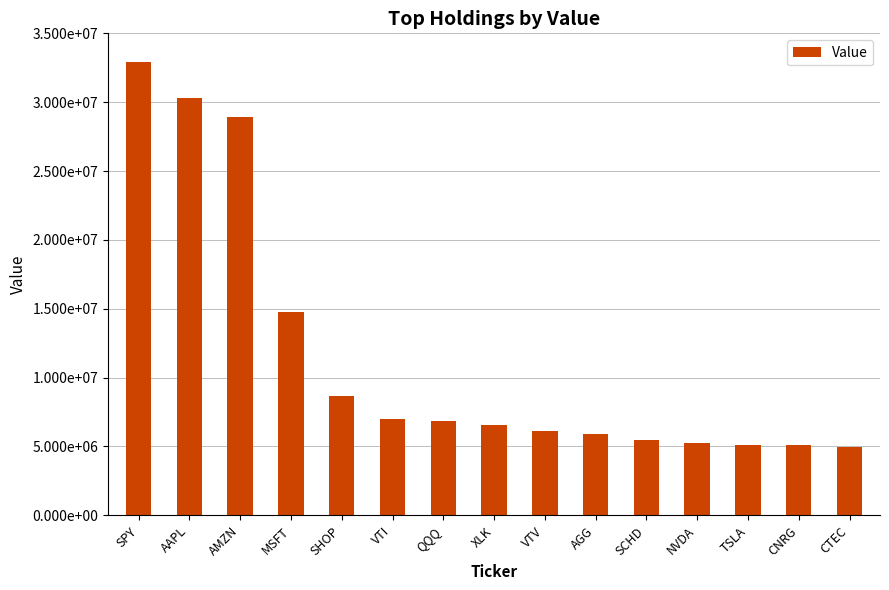

Are the bars grouped side by side (vs. stacked)?

No